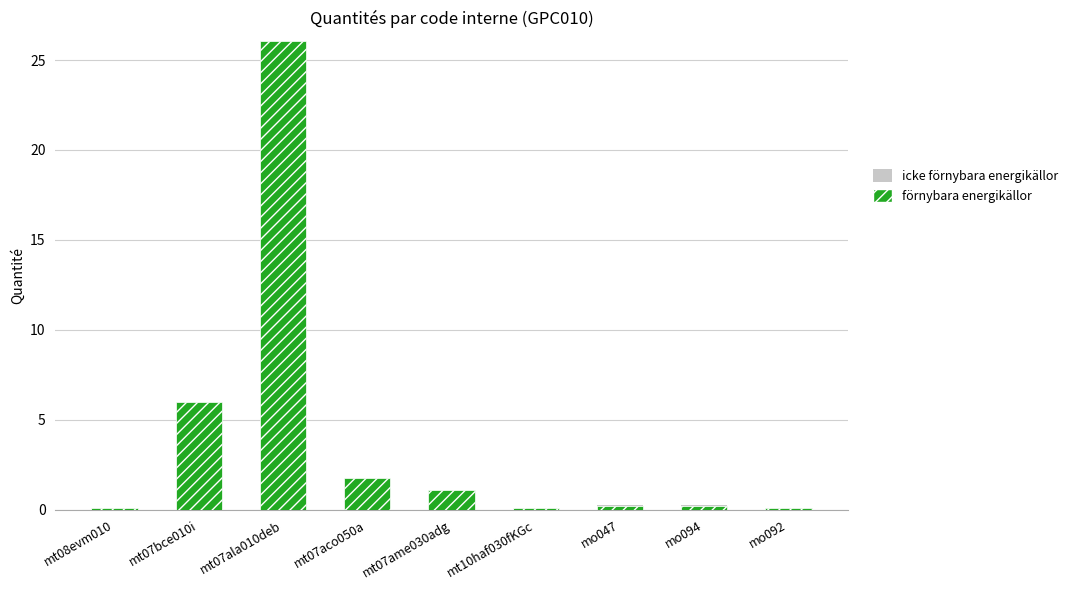

Are the bars grouped side by side (vs. stacked)?

No